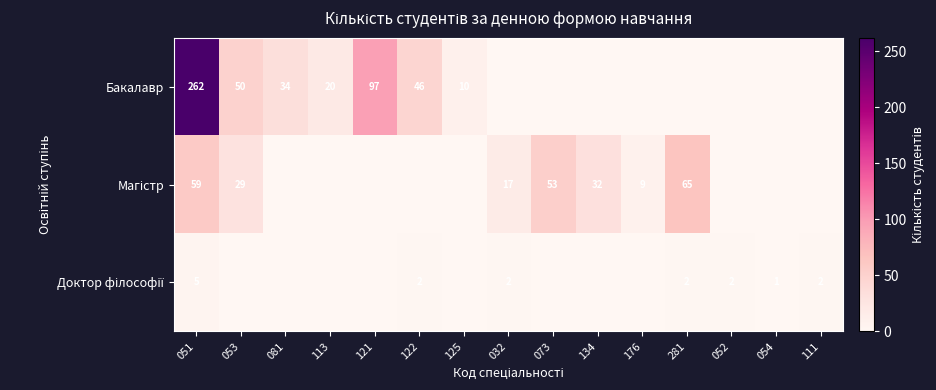

Is it true that Бакалавр equals 34 at 081?

True